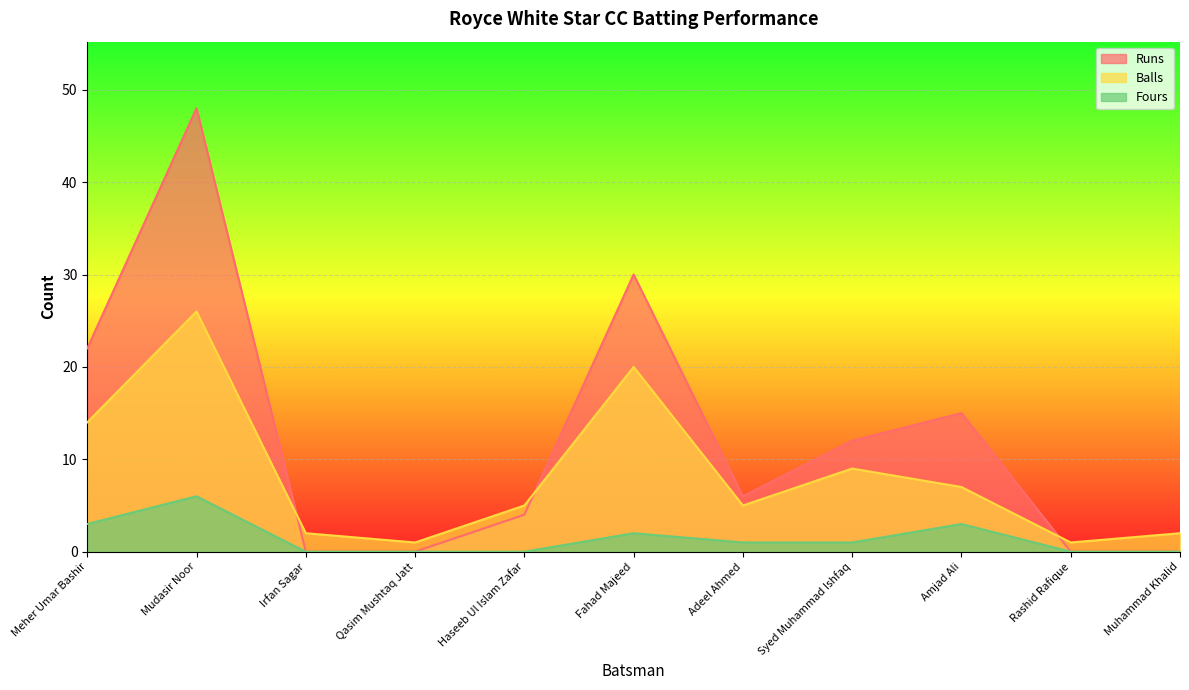

Which series has the largest range (max minus min)?

Runs